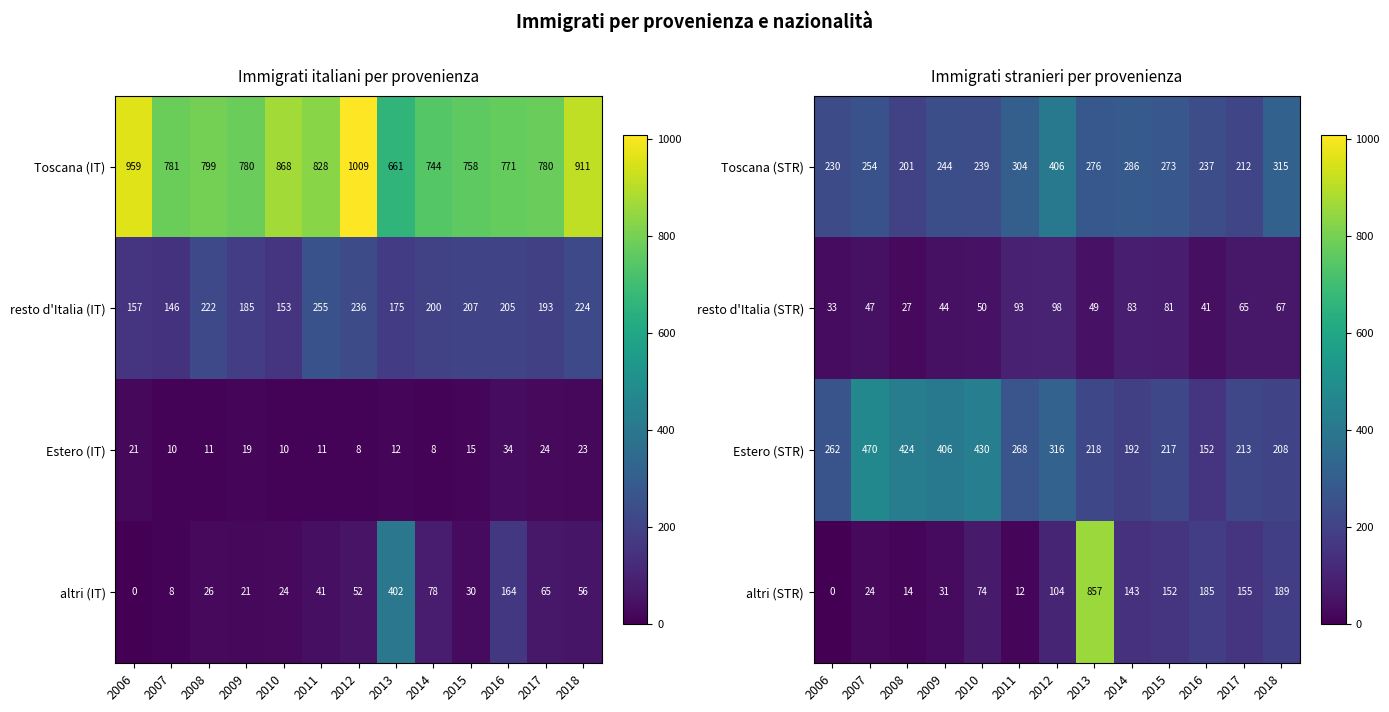

True or false: Estero (STR) has a value of 138 at 2013.

False